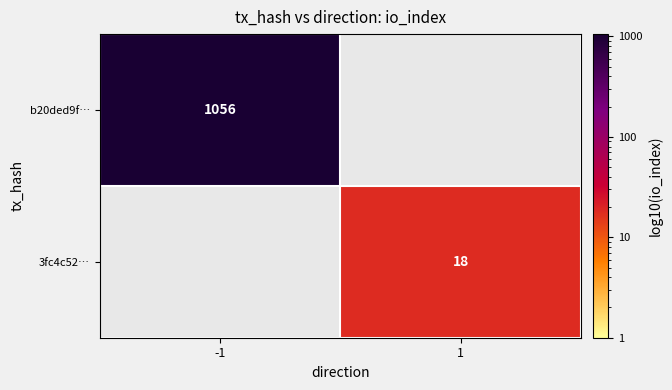

The value of 3fc4c52… at 1 is 18. True or false?

True